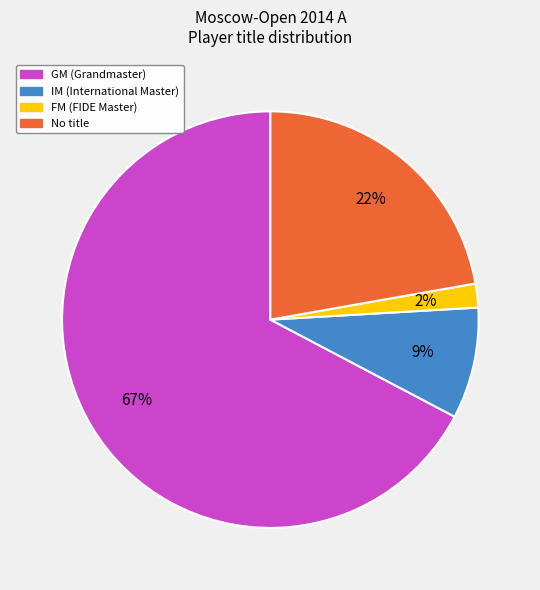

How many slices are in this pie chart?

4